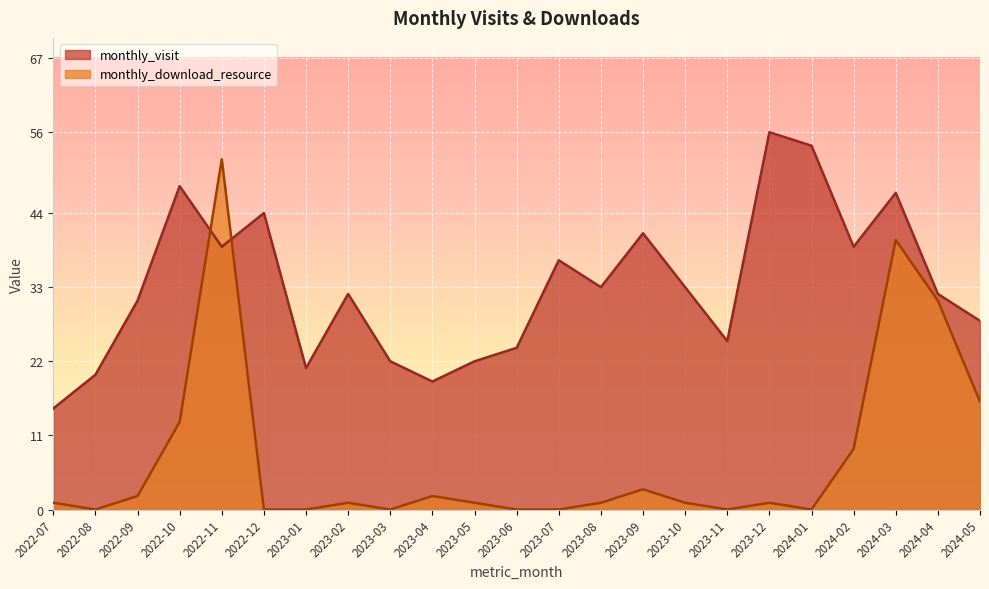

Where is monthly_visit nearest to the value 35?

2023-07